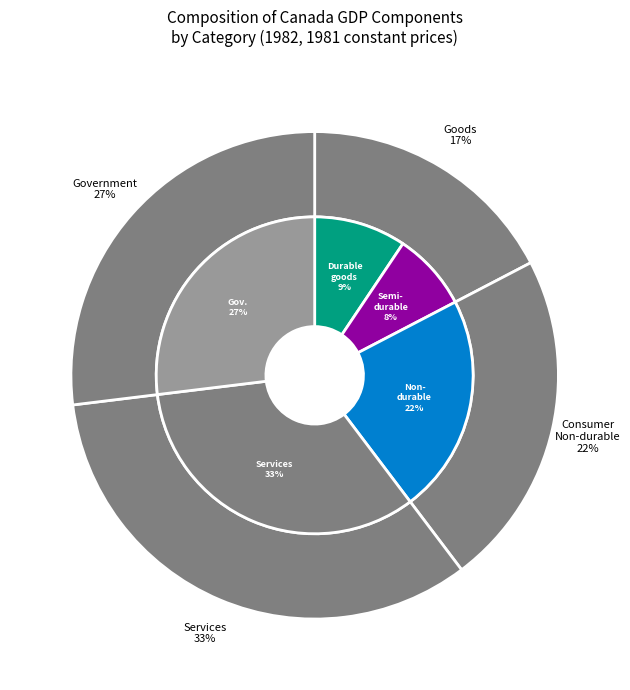

To the nearest percent, what portion does Durable goods represent?

9%